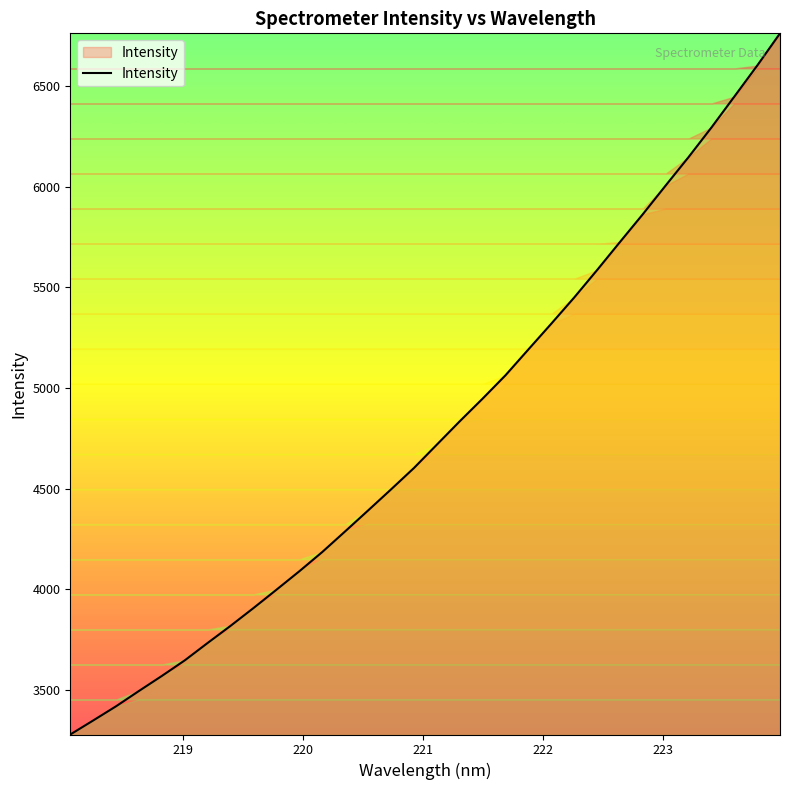

What is the difference between the maximum and minimum values?

3482.2